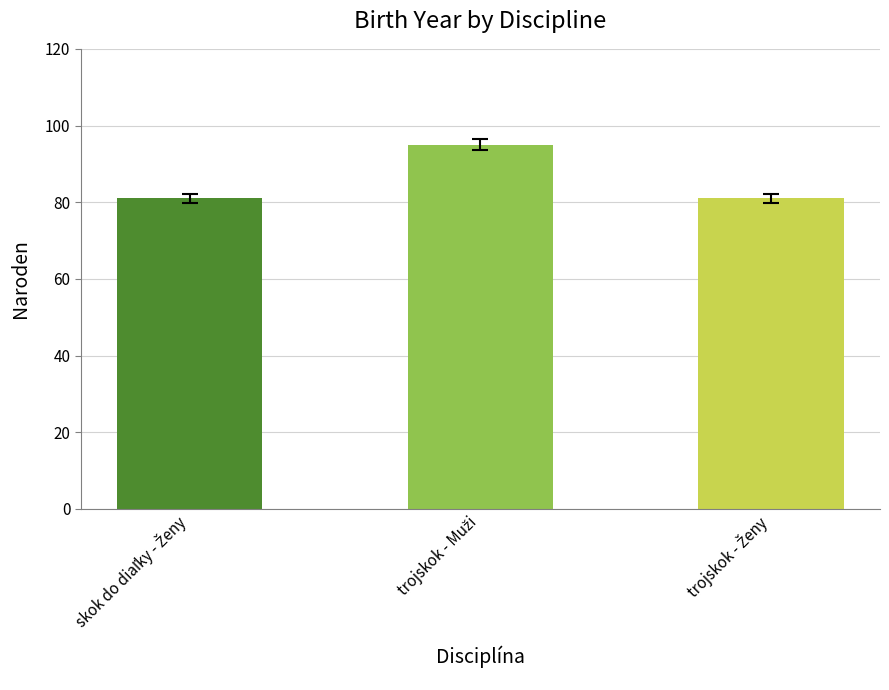

What is the smallest value displayed?

81